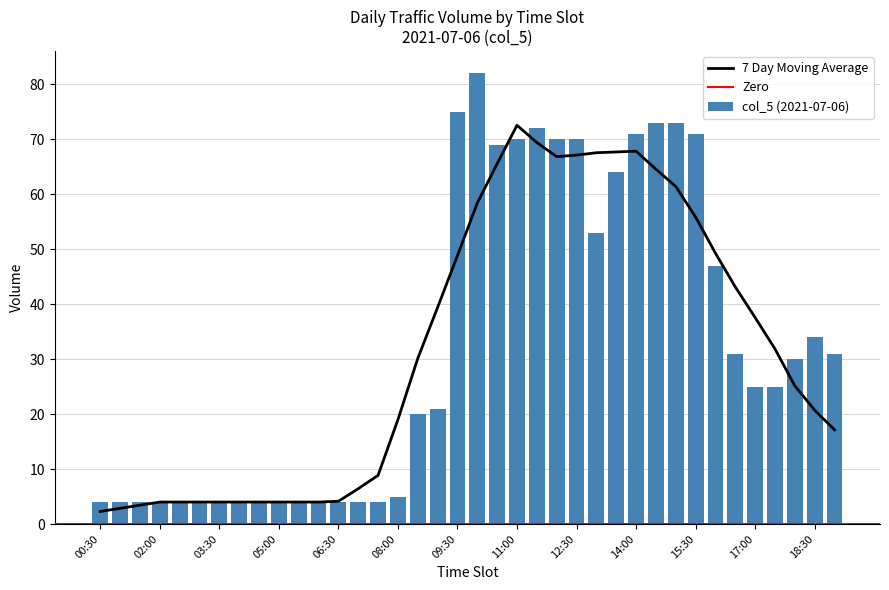

What is the label of the 23rd bar from the right?

08:00